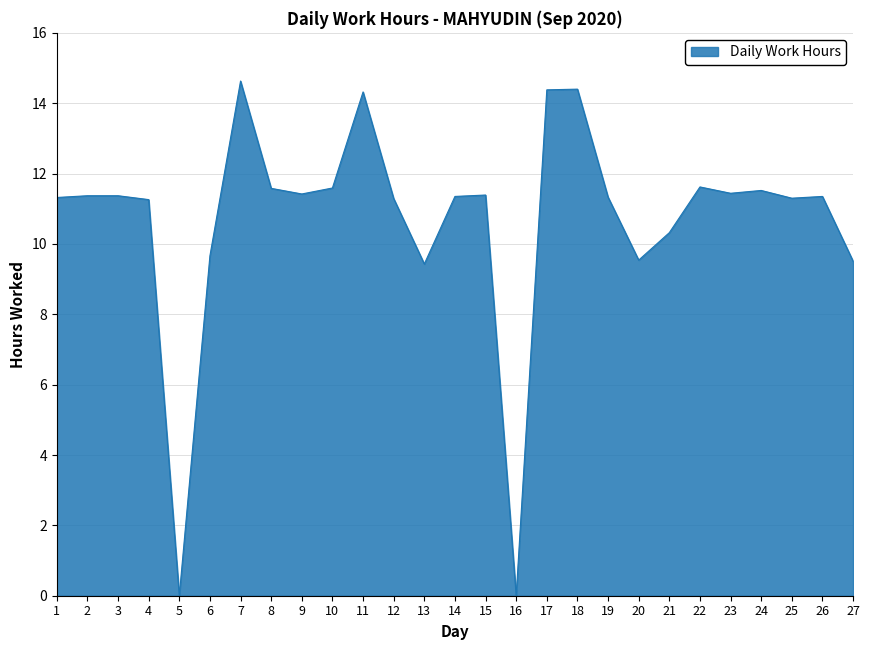

How many lines are shown in the chart?

1